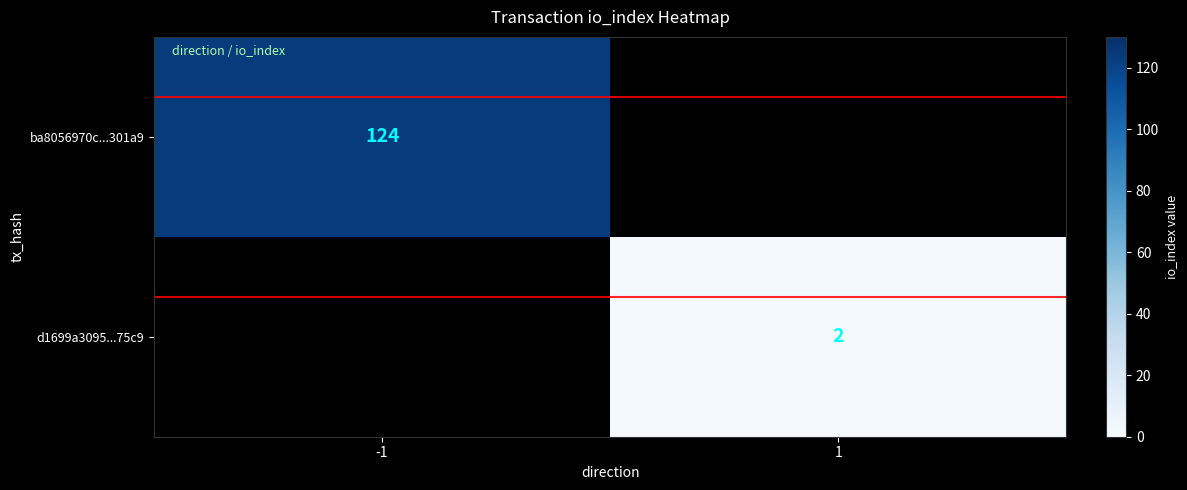

True or false: ba8056970c...301a9 has a value of 124 at -1.

True